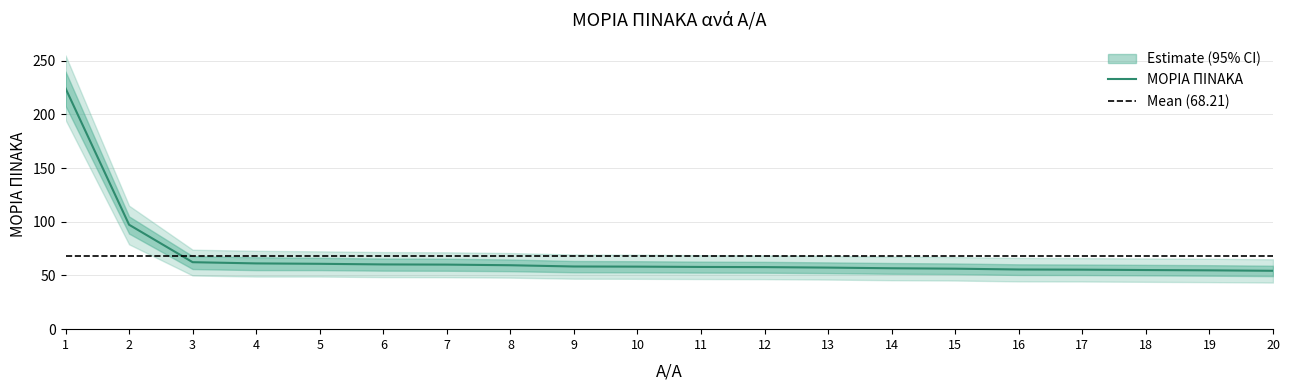

True or false: upper_95 and lower_80 cross at least once.

False